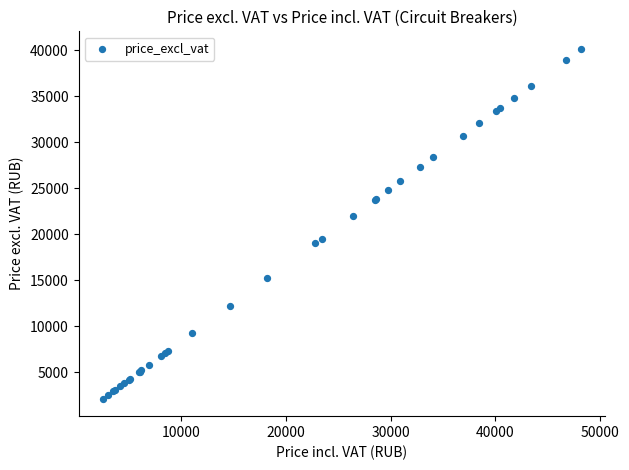

What Y value in the scatter plot is closest to 21138?

21985.3